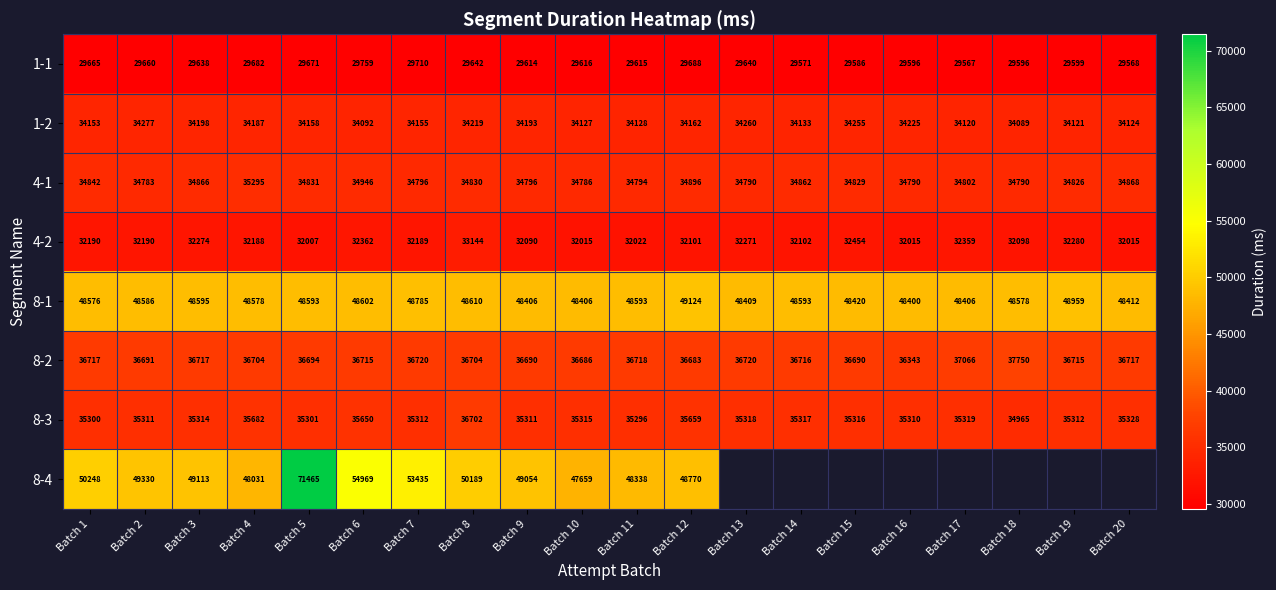

At which label does 4-2 reach its peak?

Batch 8